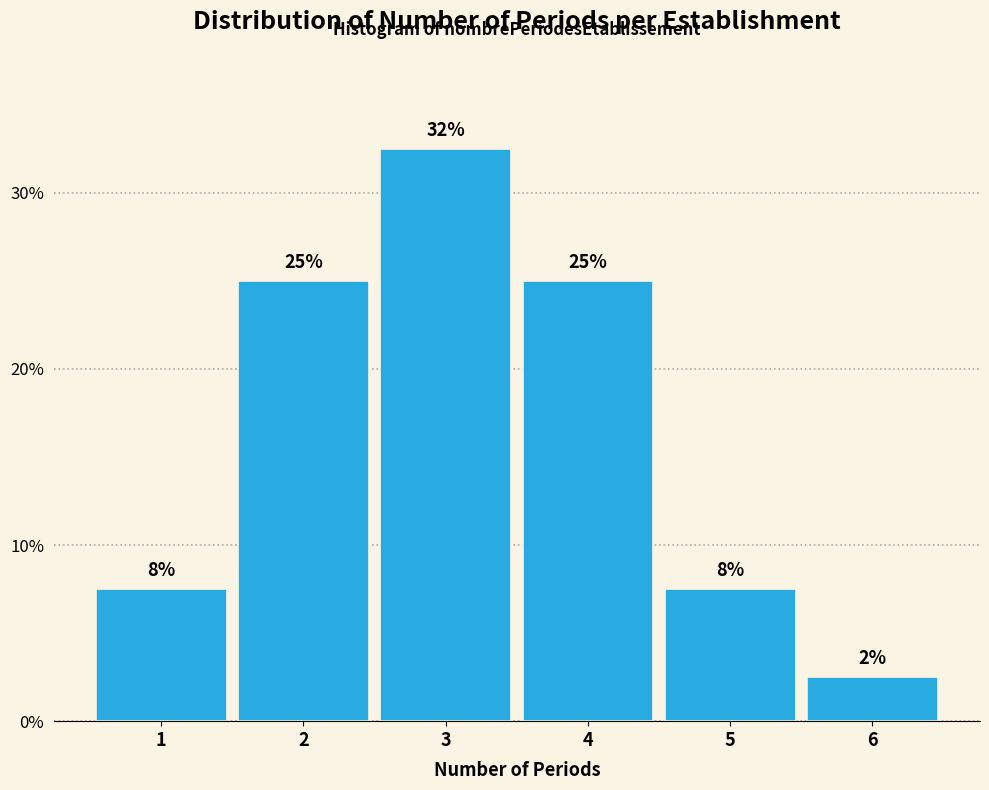

How many bars are there in total?

6